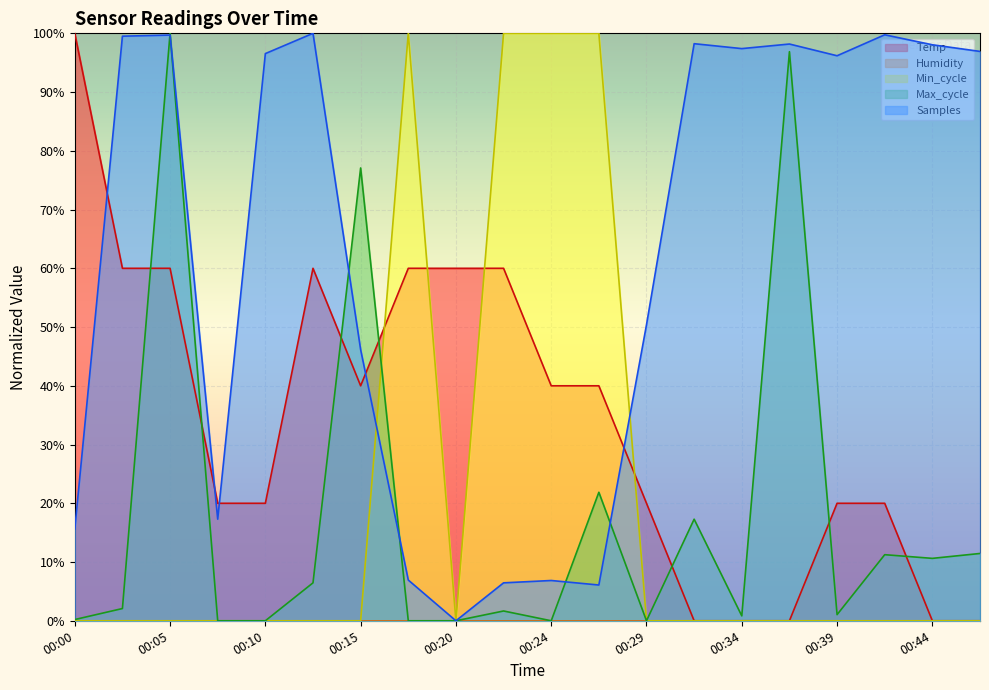

The value of Min_cycle at 00:10 is 0.0. True or false?

True